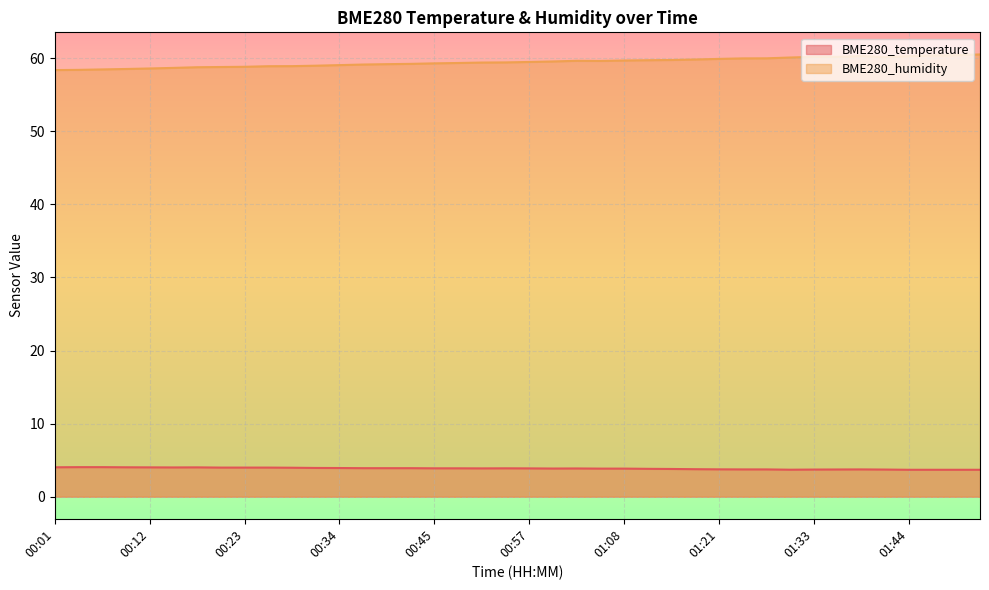

Where does the BME280_humidity series first go above 59?

00:34